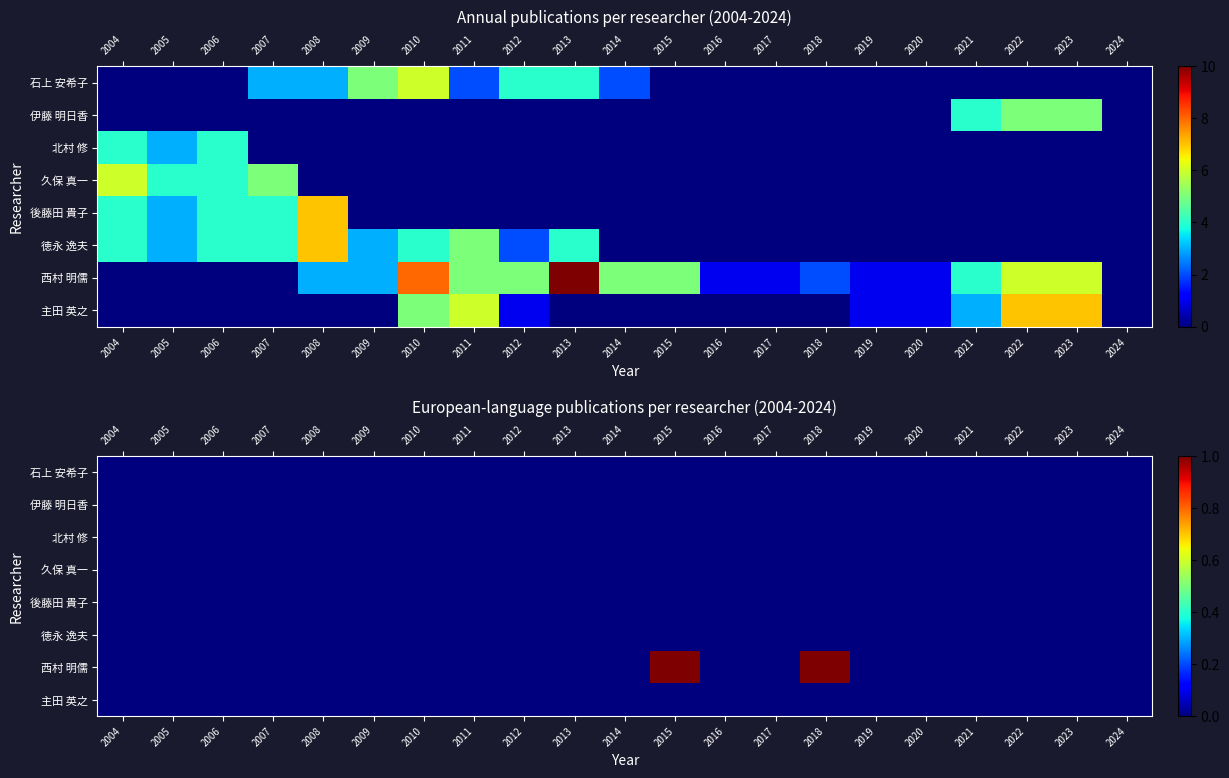

True or false: 北村 修 has a value of 0 at 2005.

True